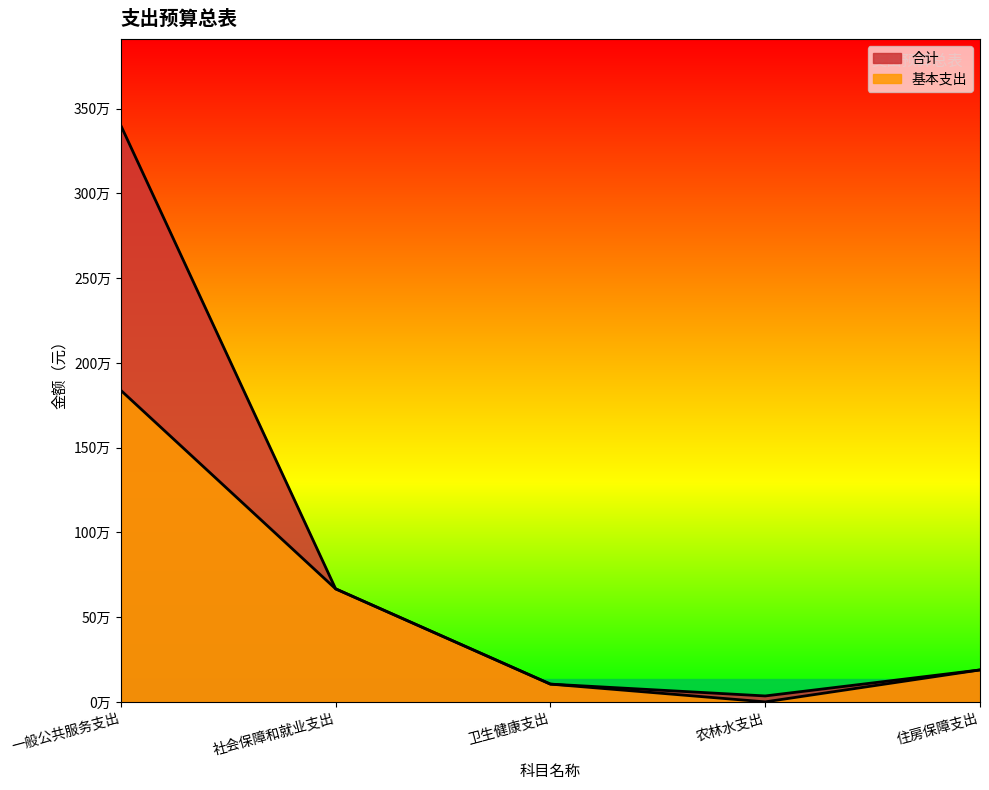

Reading right to left, what are all the values shown in this chart?

合计: 188467.0	35000.0	104819.0	666867.8	3400693.1
基本支出: 188467.0	0.0	104819.0	666867.8	1838003.1